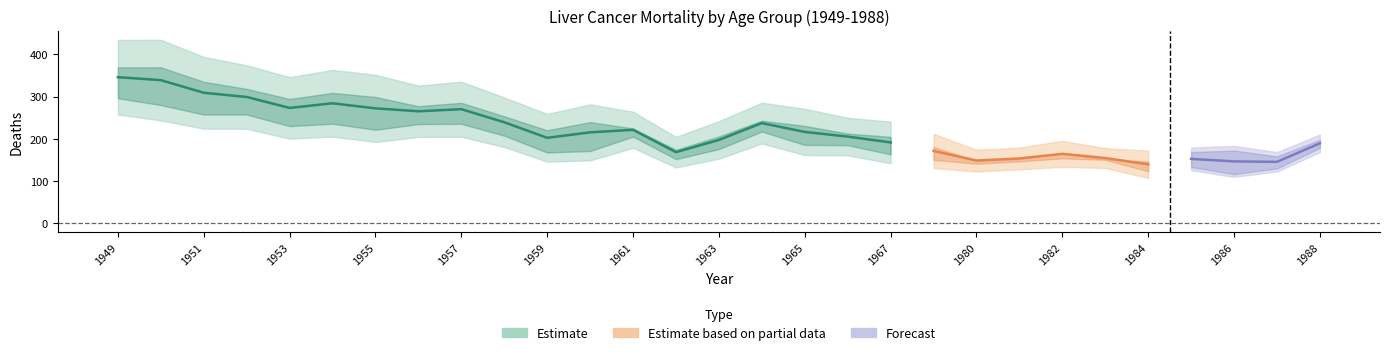

Where does the 80-84 years series first go above 153?

1949